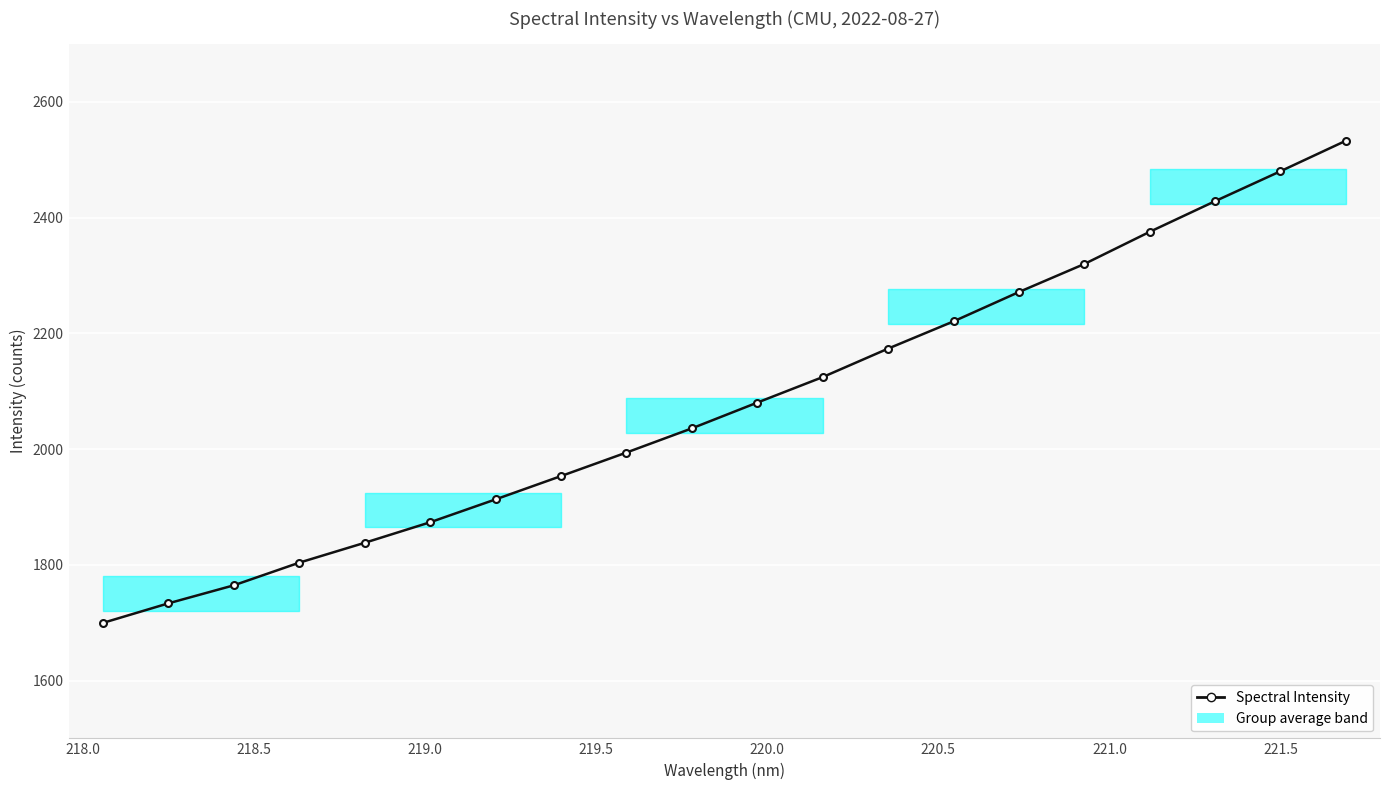

How many values exceed 2080?

10